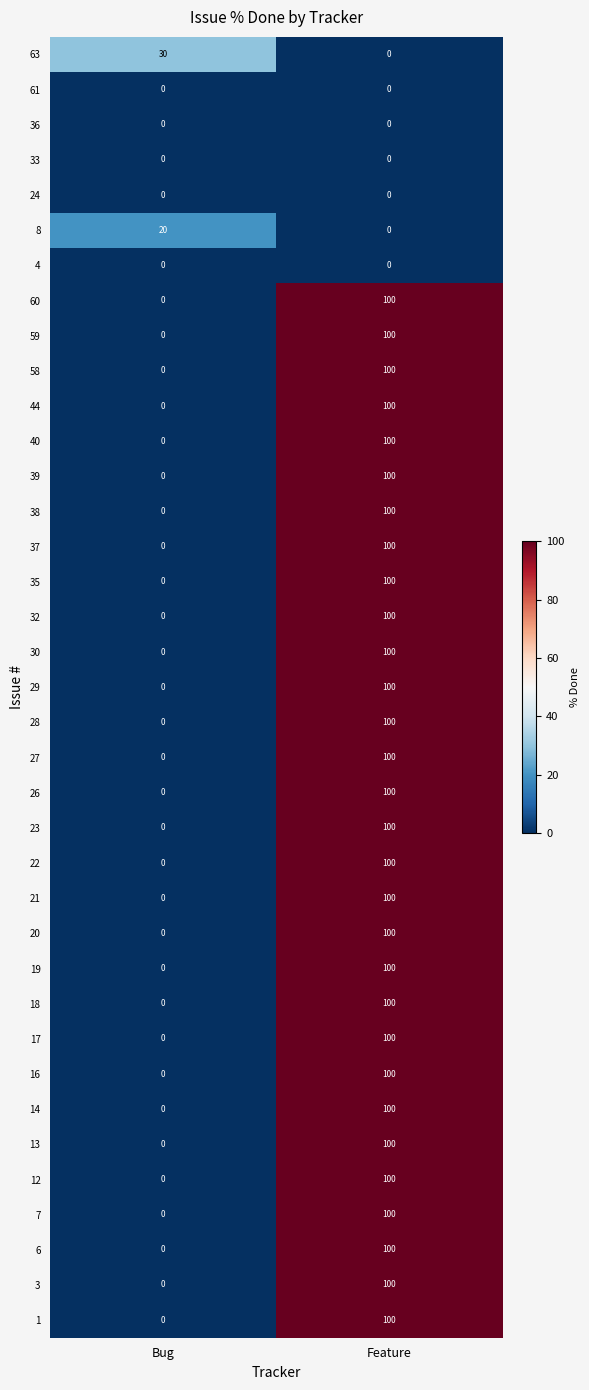

What is the spread (max minus min) of values at Feature?

100